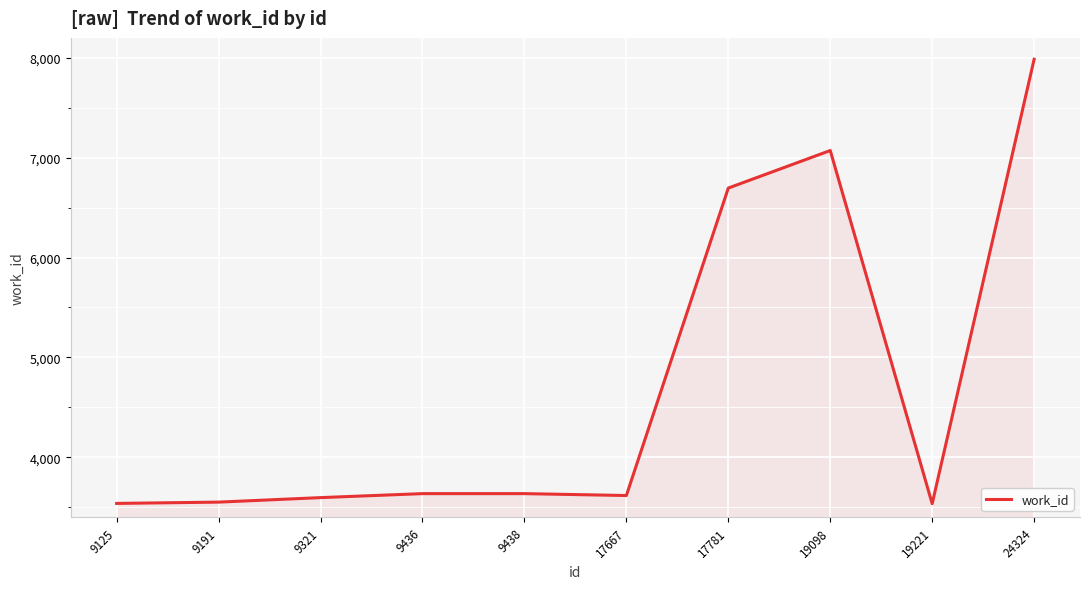

What is the difference between the maximum and minimum values?

4451